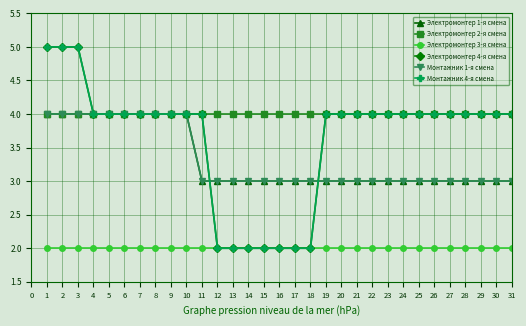

How many lines are shown in the chart?

6